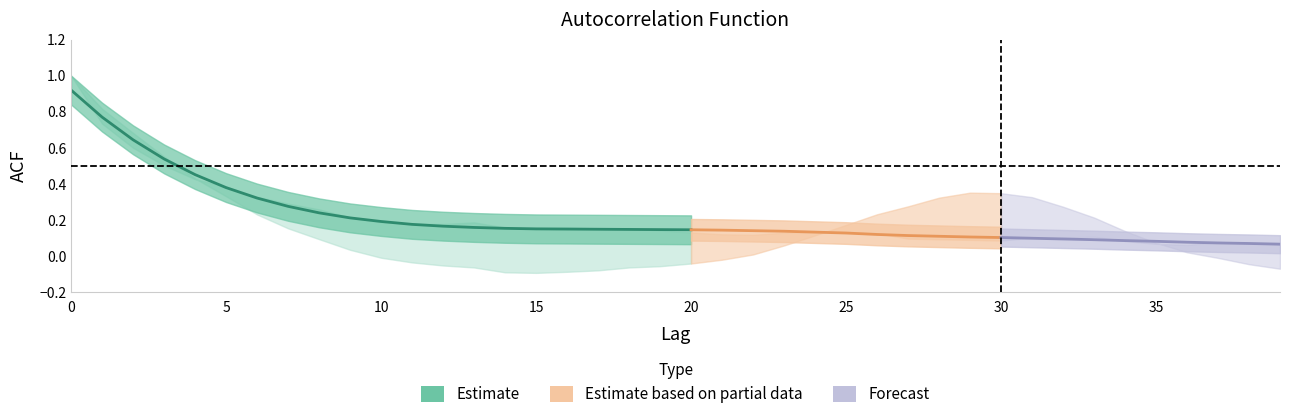

Where is the first local minimum for acf_shown?

12